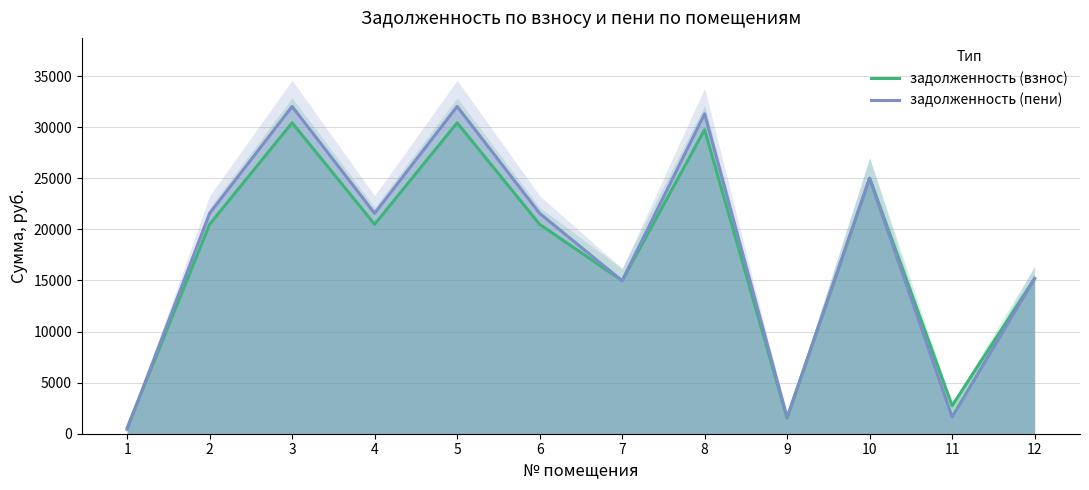

How many categories are shown in the chart?

12